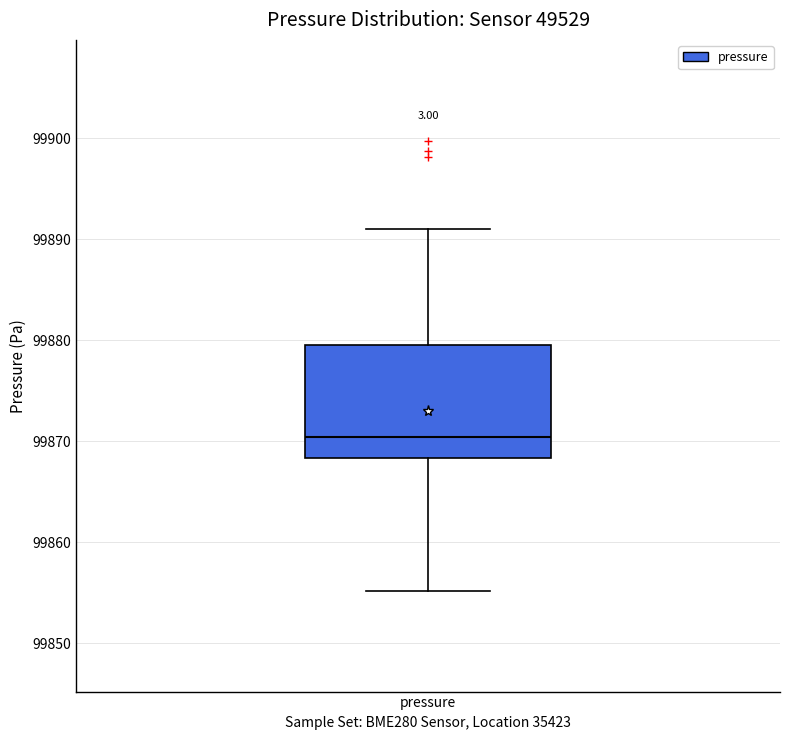

Read this box plot against the y-axis: the position of the median line, the range covered by the box, and the ends of both whiskers. The values are not printed on the chart, so give them approximately, as read against the axis.

median 99870, box 99868 to 99880, whiskers 99855 to 99891